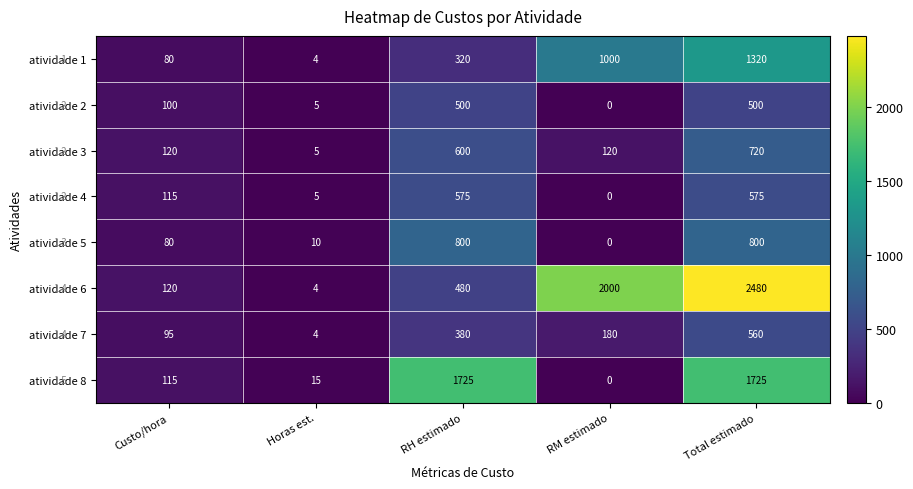

Where does the atividade 7 series first go above 180?

RH estimado